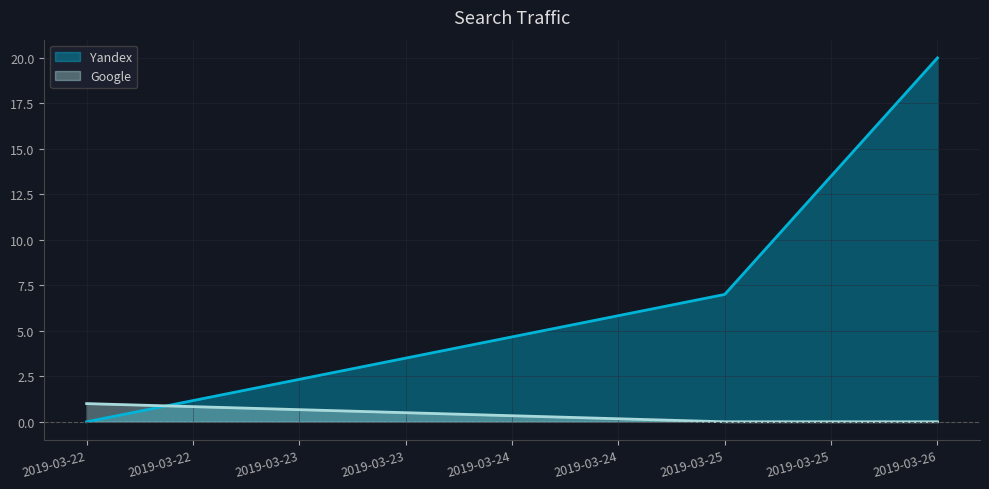

The value of Google at 2019-03-22 is 2. True or false?

False